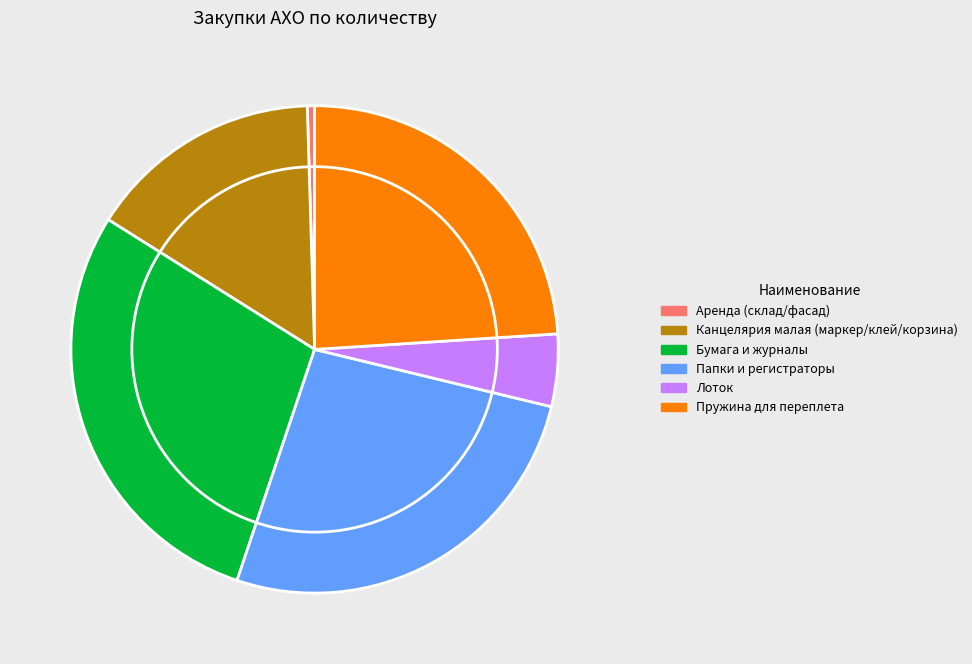

Combined, do Аренда (склад/фасад) and Бумага и журналы account for over 50%?

No